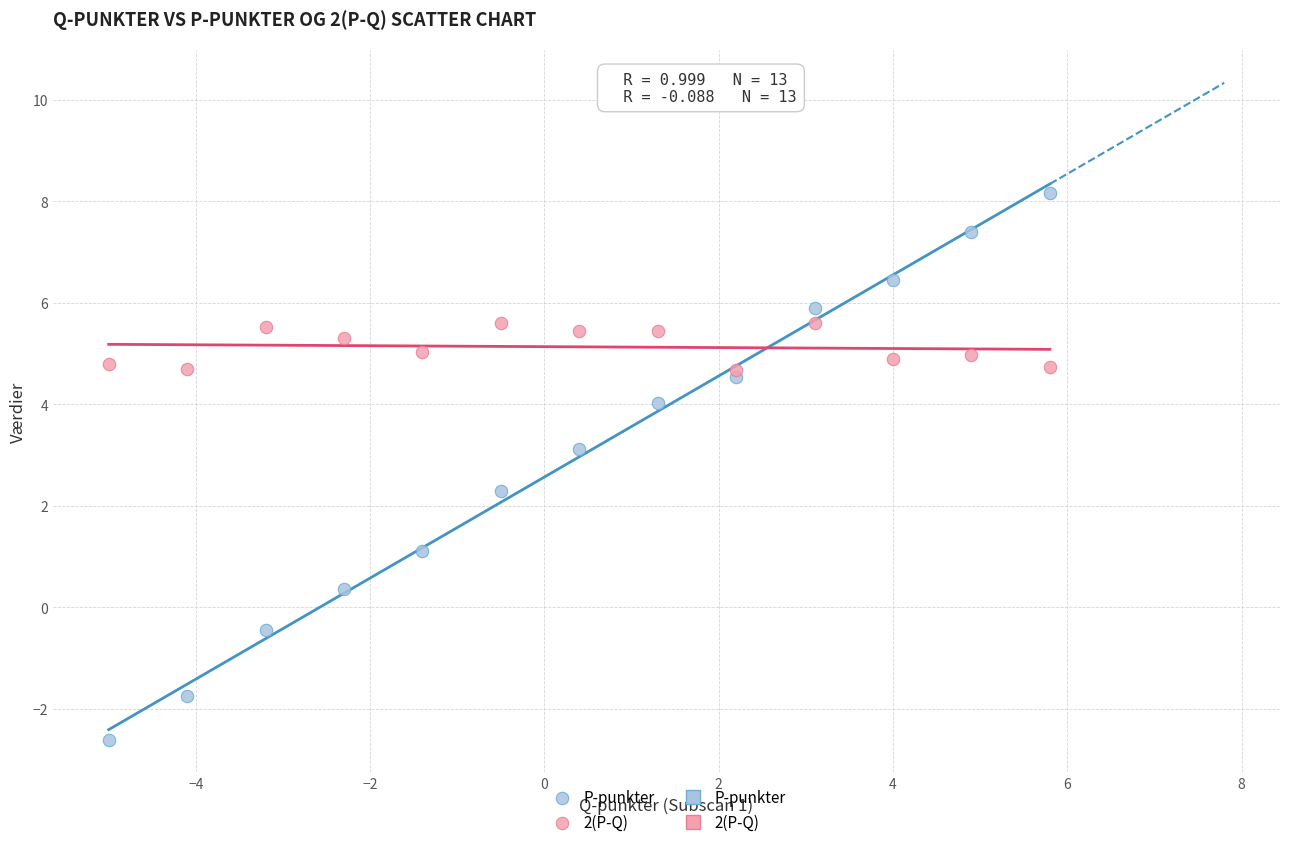

Which series contains the highest Y value?

P-punkter